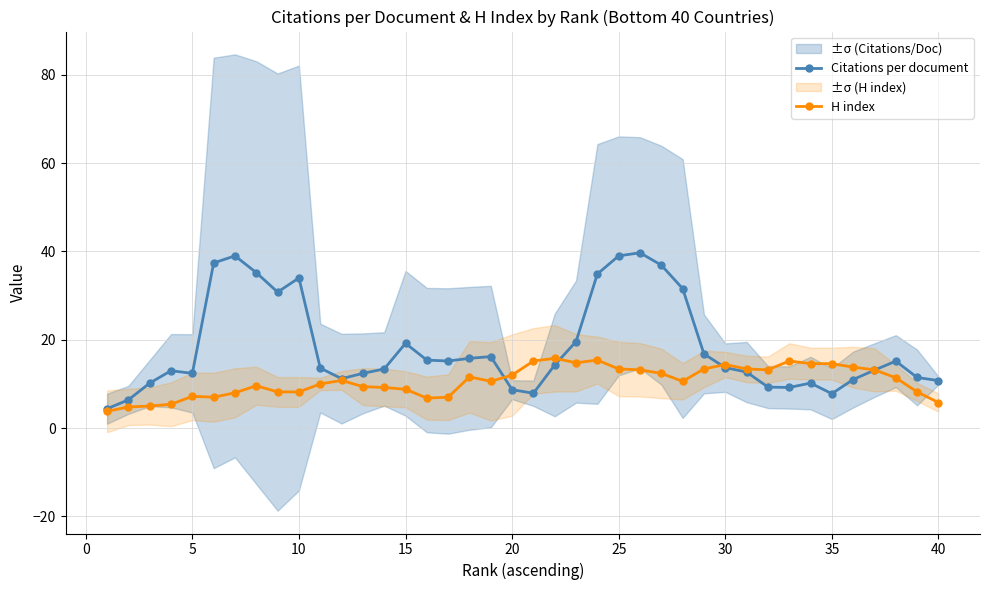

Is it true that H index equals 5.3 at 11?

False